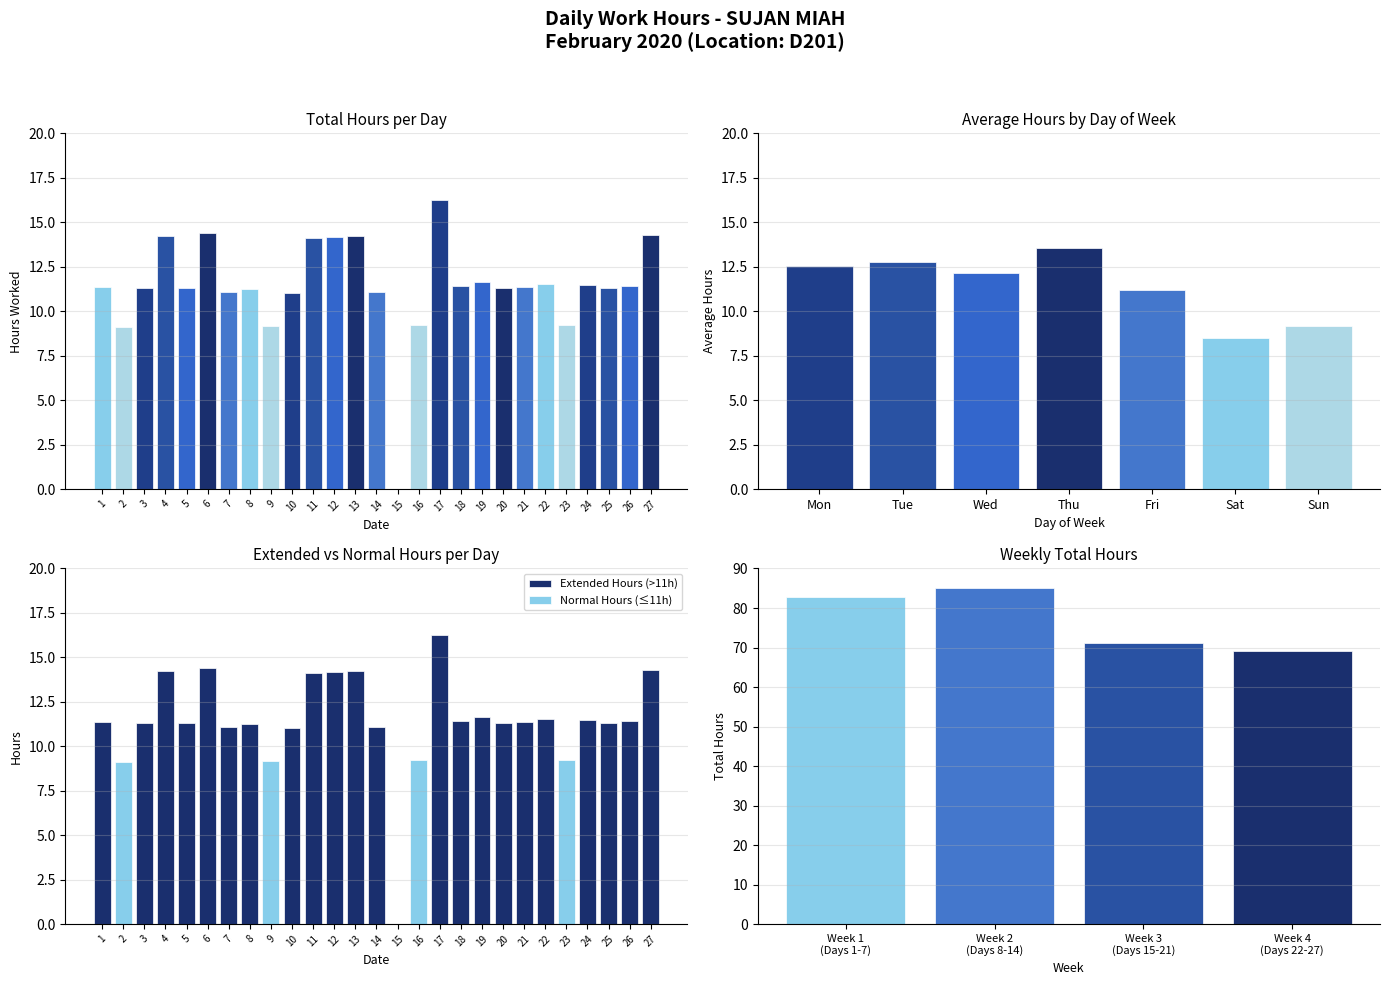

Count the number of data series in this chart.

1